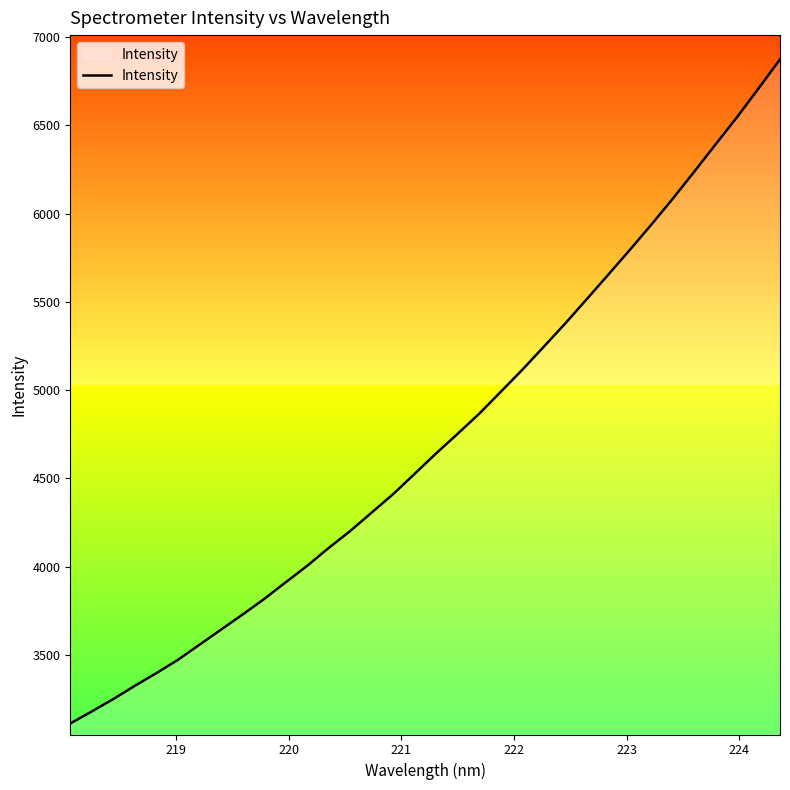

Reading left to right, what are all the values shown in this chart?

3111.5	3180.1	3250.1	3325.3	3397.1	3472.4	3557.9	3643.3	3728.4	3816.5	3911.0	4004.5	4105.8	4201.7	4306.5	4411.2	4526.3	4642.2	4753.1	4866.5	4990.4	5115.0	5245.6	5377.5	5515.4	5653.6	5793.7	5936.6	6084.0	6237.0	6392.7	6547.1	6709.6	6874.5